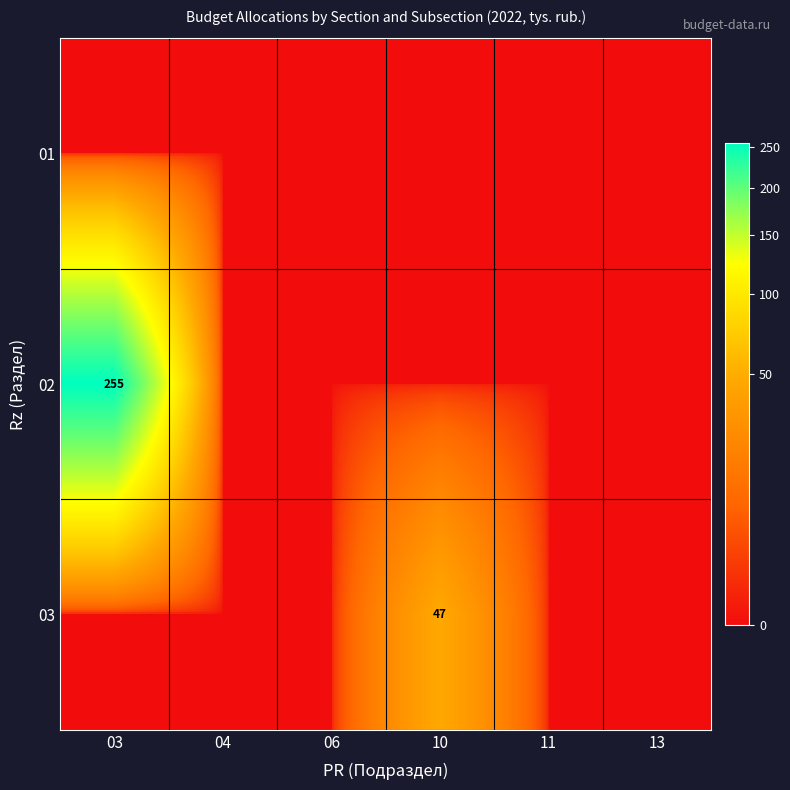

Which has a higher value, 03 or 11?

03